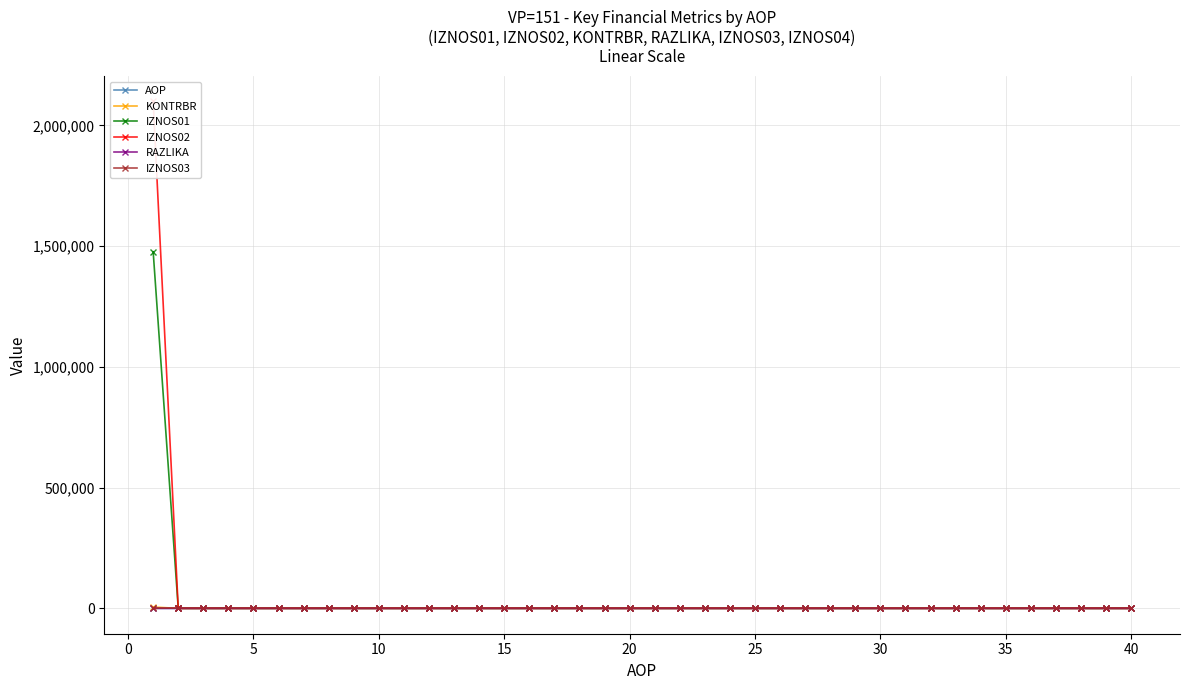

True or false: IZNOS03 and RAZLIKA intersect in this chart.

False